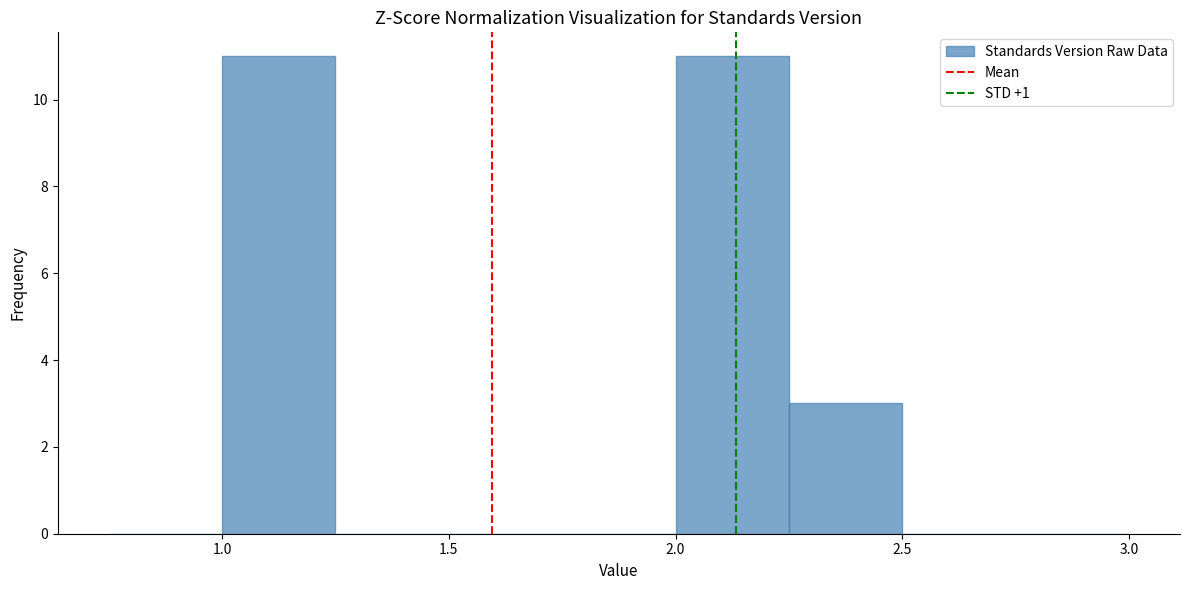

Reading left to right, transcribe this chart: for each bar, give the range it covers on the x-axis and its height. The values are not printed on the chart, so give them approximately, as read against the axis.

0.75 to 1.00: 0
1.00 to 1.25: 11
1.25 to 1.50: 0
1.50 to 1.75: 0
1.75 to 2.00: 0
2.00 to 2.25: 11
2.25 to 2.50: 3
2.50 to 2.75: 0
2.75 to 3.00: 0